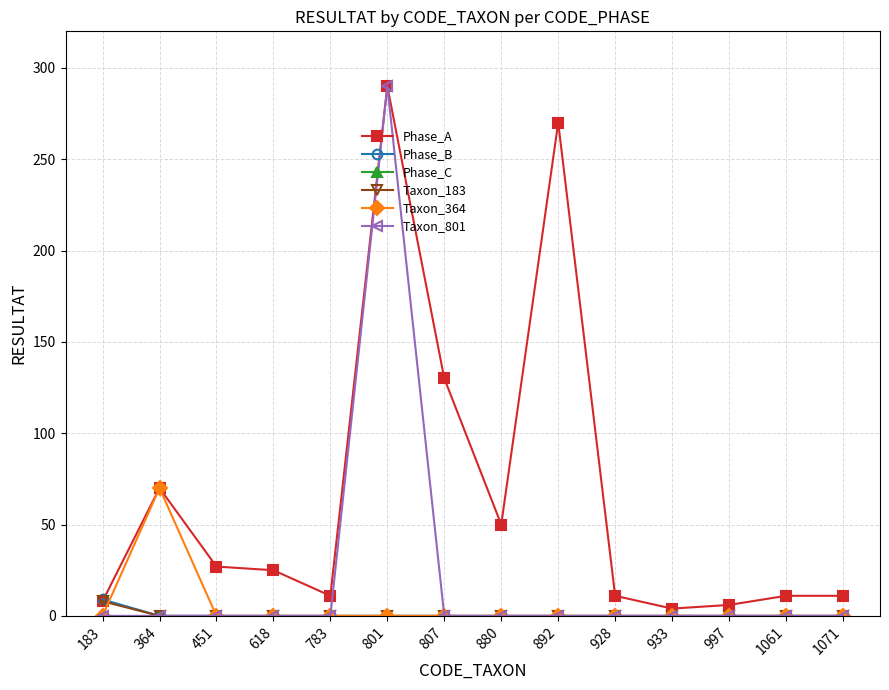

What is the maximum value for Phase_B?

9